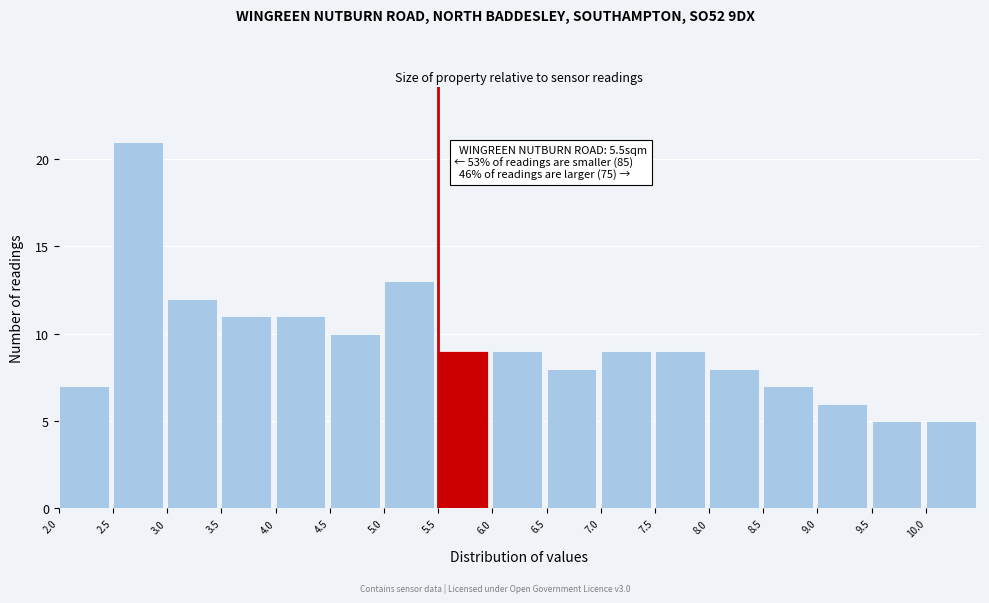

Which range on the x-axis has the tallest bar?

2.5 to 3.0